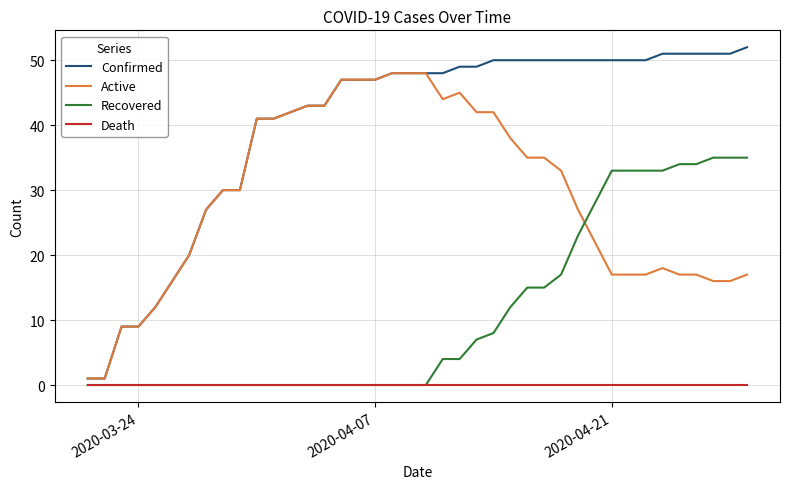

How many lines are shown in the chart?

4